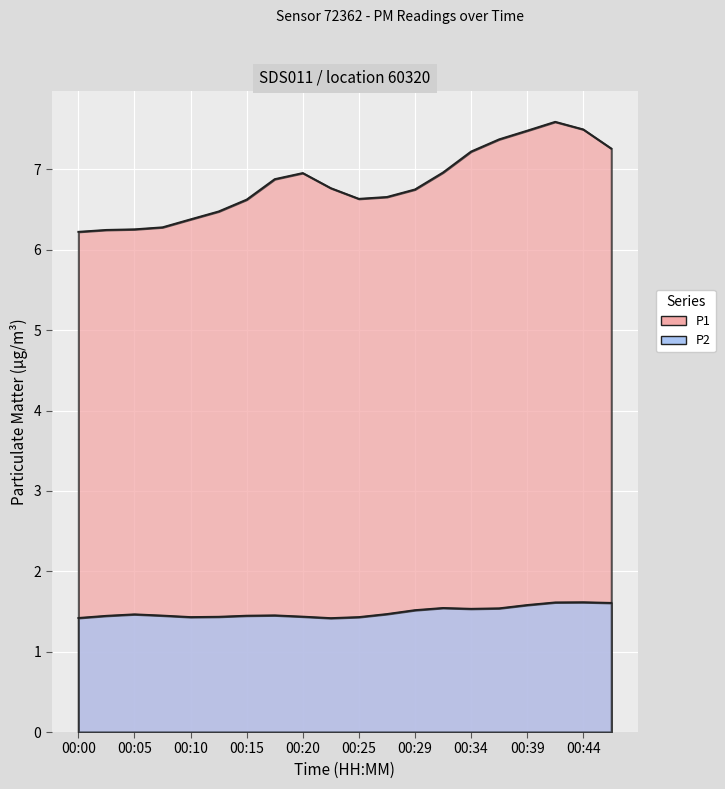

Rank the series by their maximum value, from highest to lowest.

P1, P2